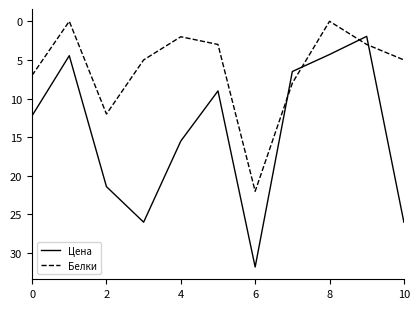

What is the maximum value for Цена?

31.8